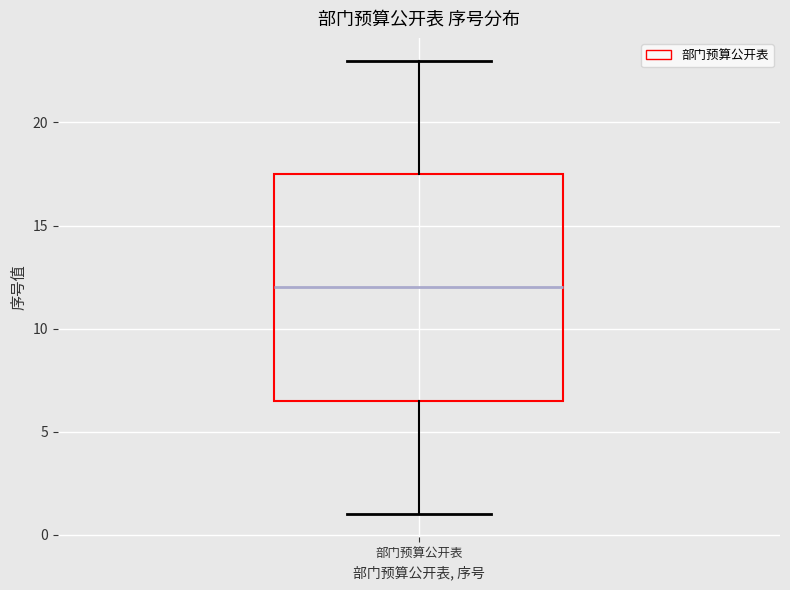

Transcribe this box plot: give where the median line is, the range the box spans, and where the two whiskers end, as read against the y-axis. The values are not printed on the chart, so give them approximately, as read against the axis.

median 12.0, box 6.5 to 17.5, whiskers 1.0 to 23.0